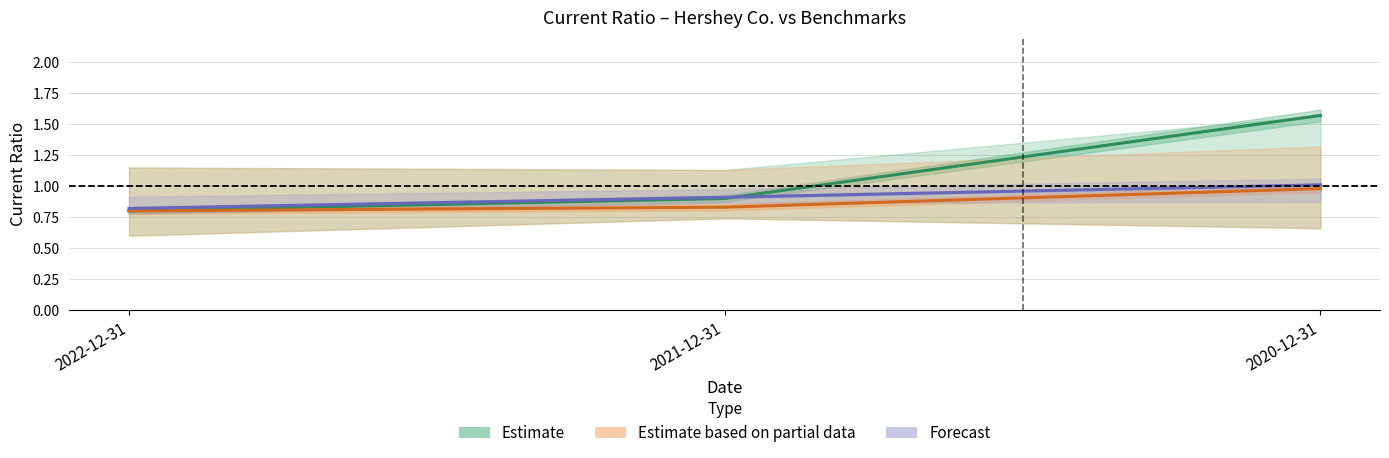

What is the label of the 2nd point from the left?

2021-12-31